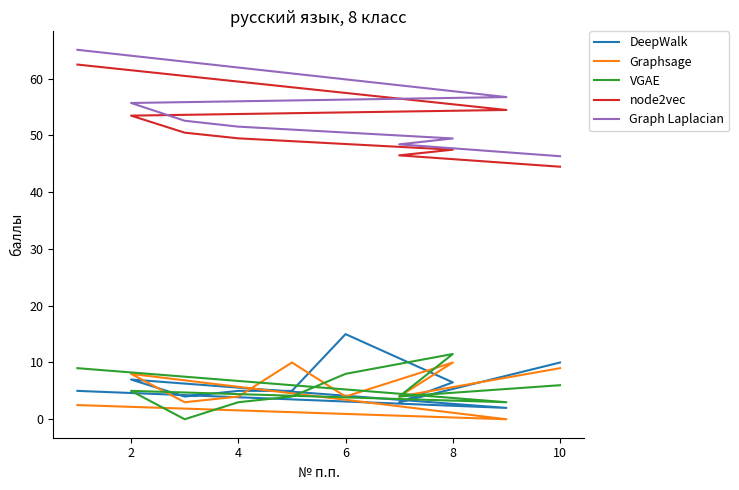

What is the label of the 8th point from the left?

8